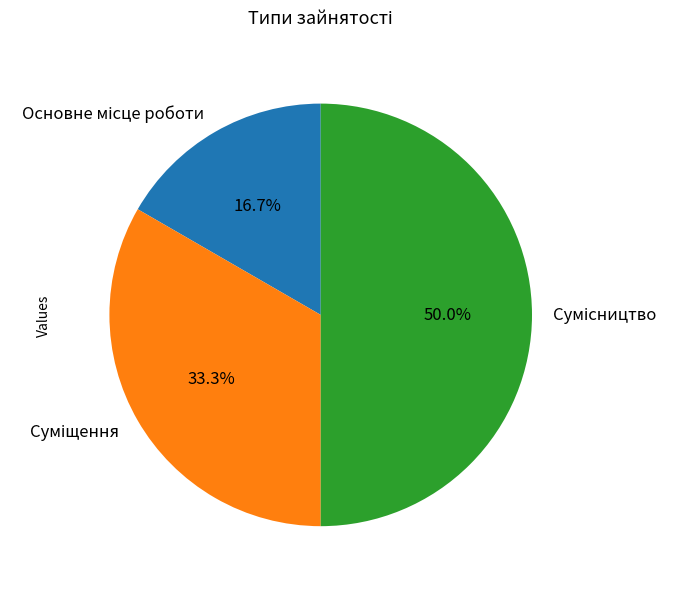

To the nearest percent, what is the difference between the largest and smallest slice percentages?

33%